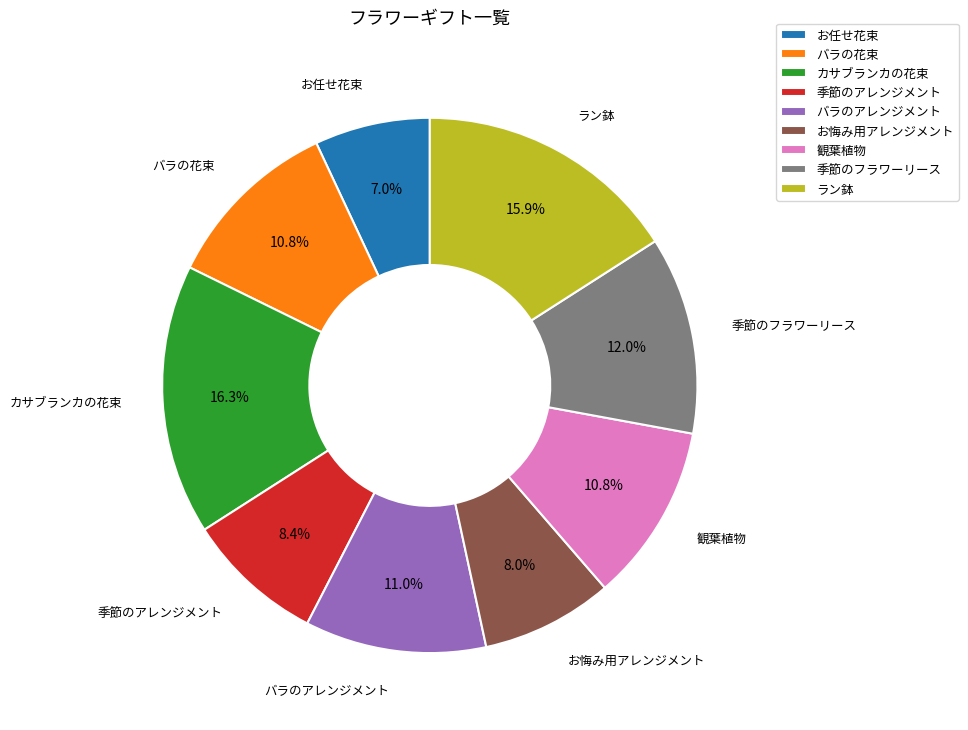

To the nearest percent, what is the difference between the 季節のアレンジメント and 季節のフラワーリース slice percentages?

4%